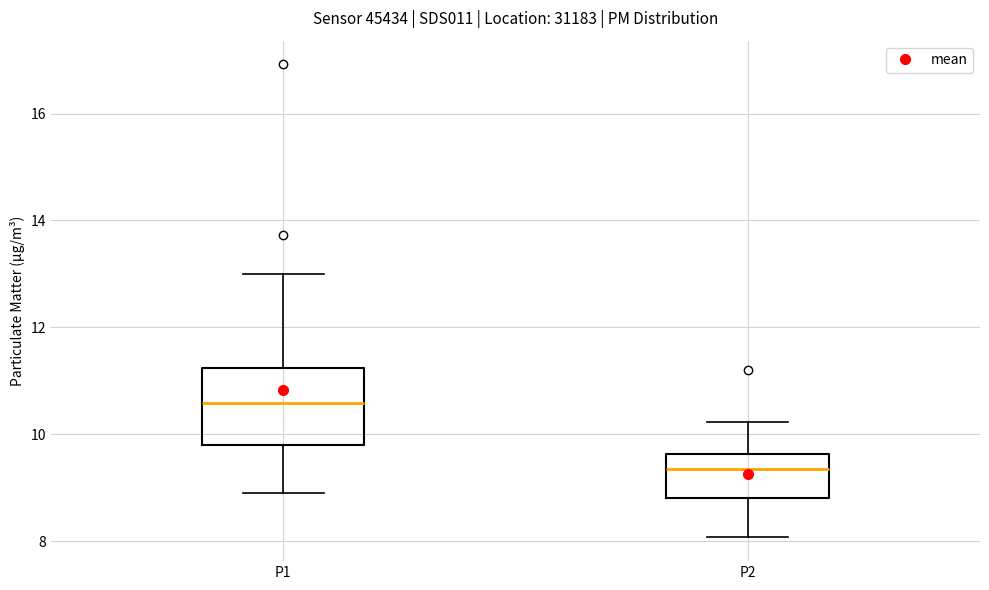

Which box's median line is the highest?

P1